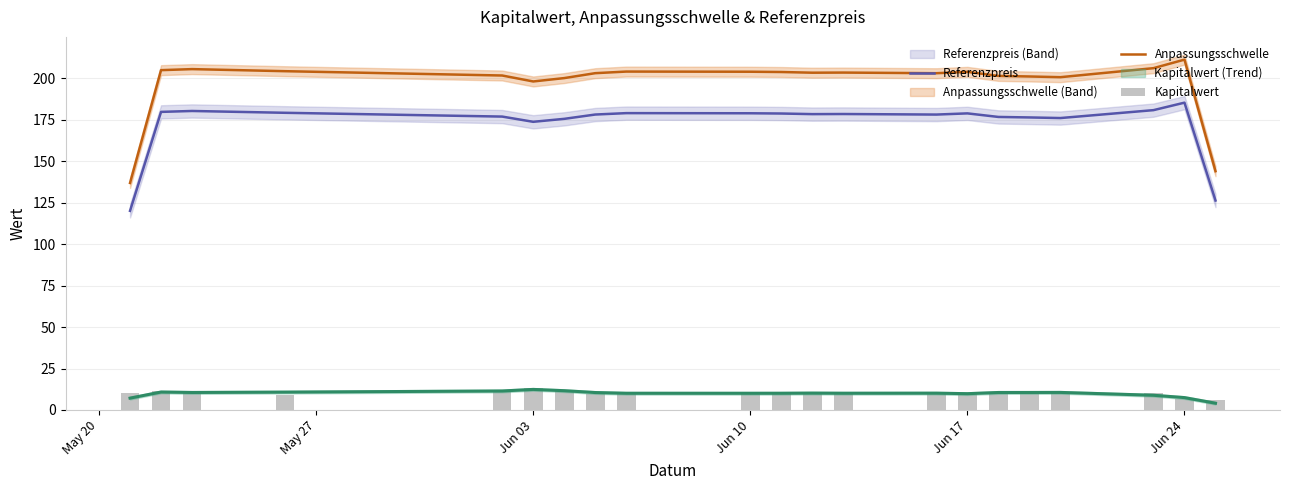

Are the bars grouped side by side (vs. stacked)?

Yes